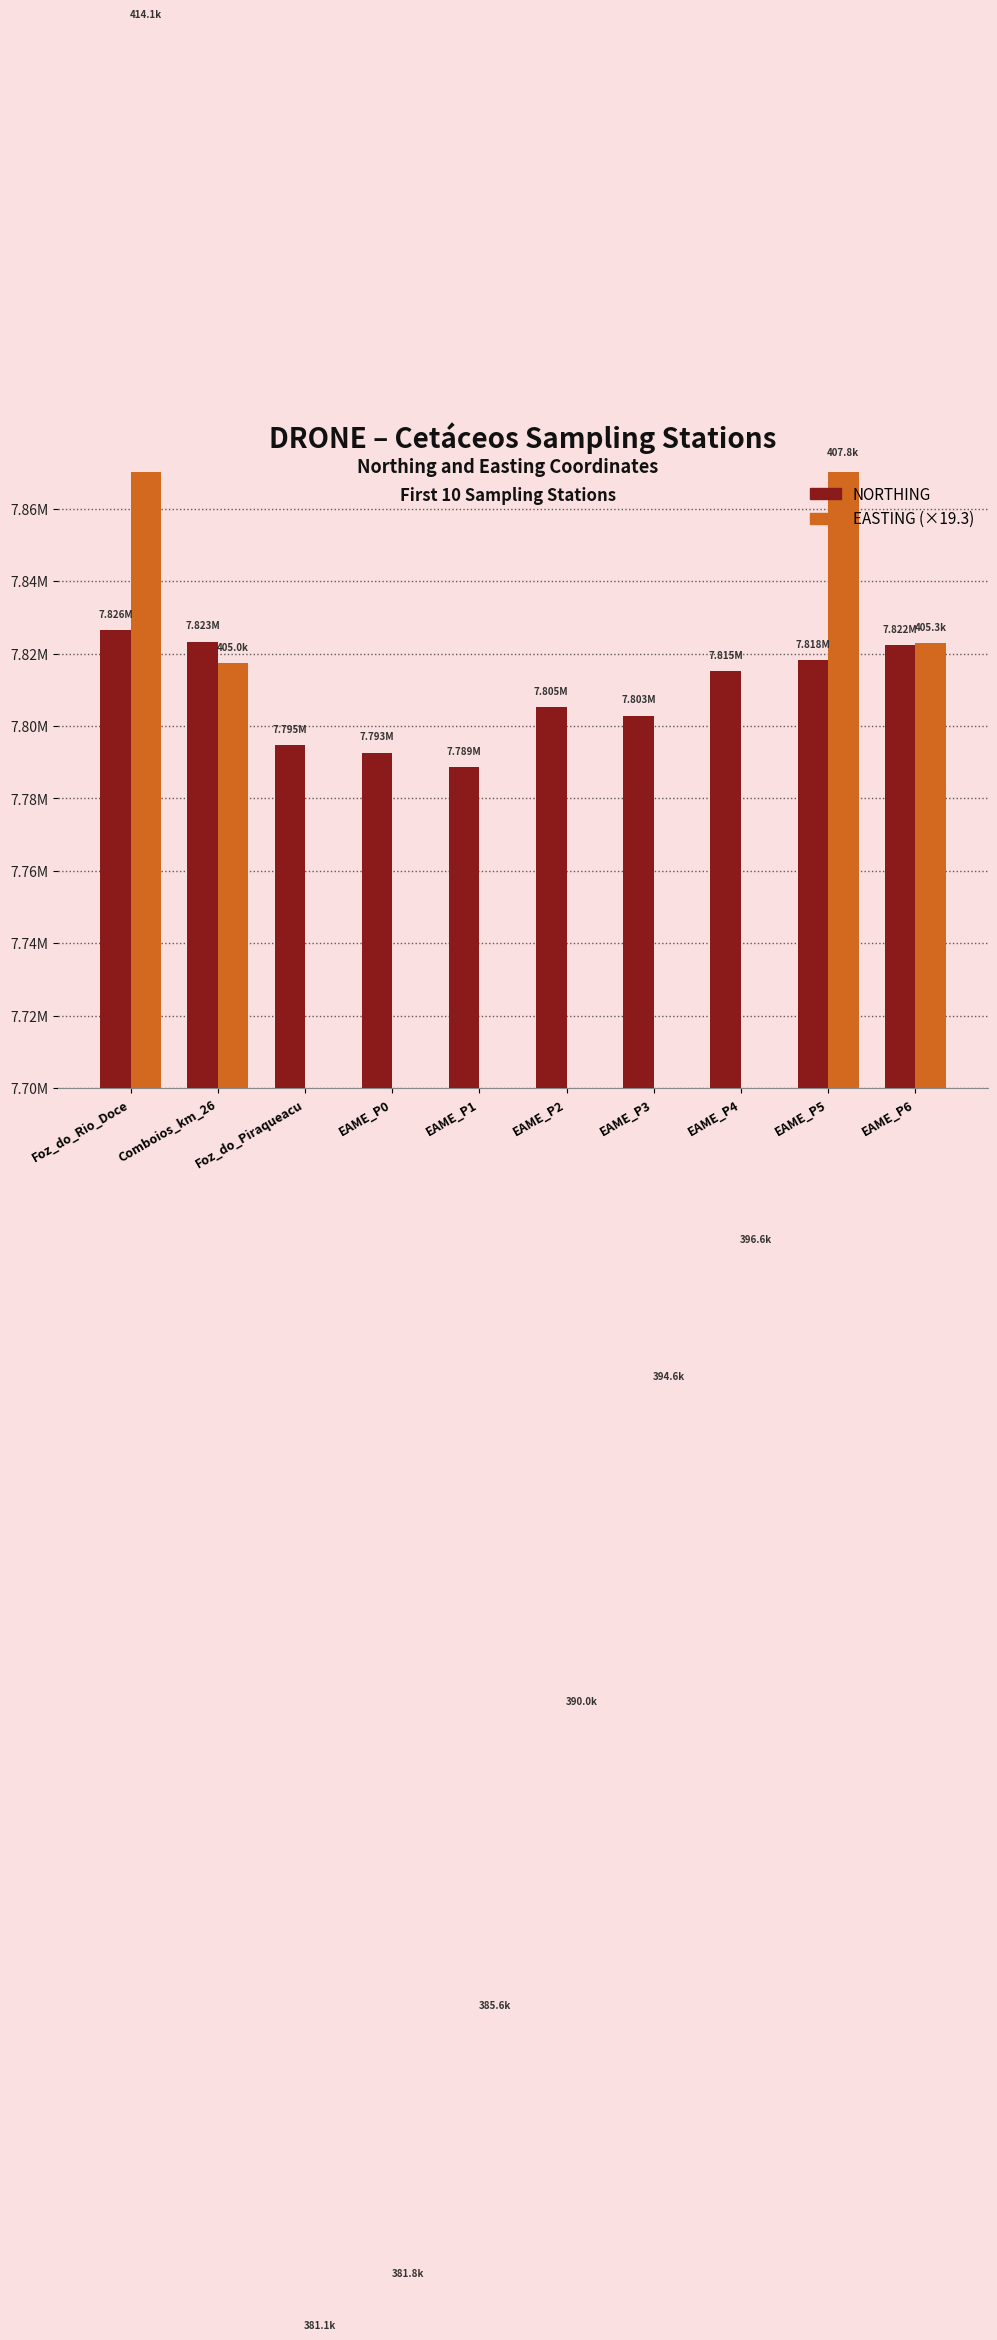

What is the difference between the maximum and minimum values in the NORTHING series?

37866.4